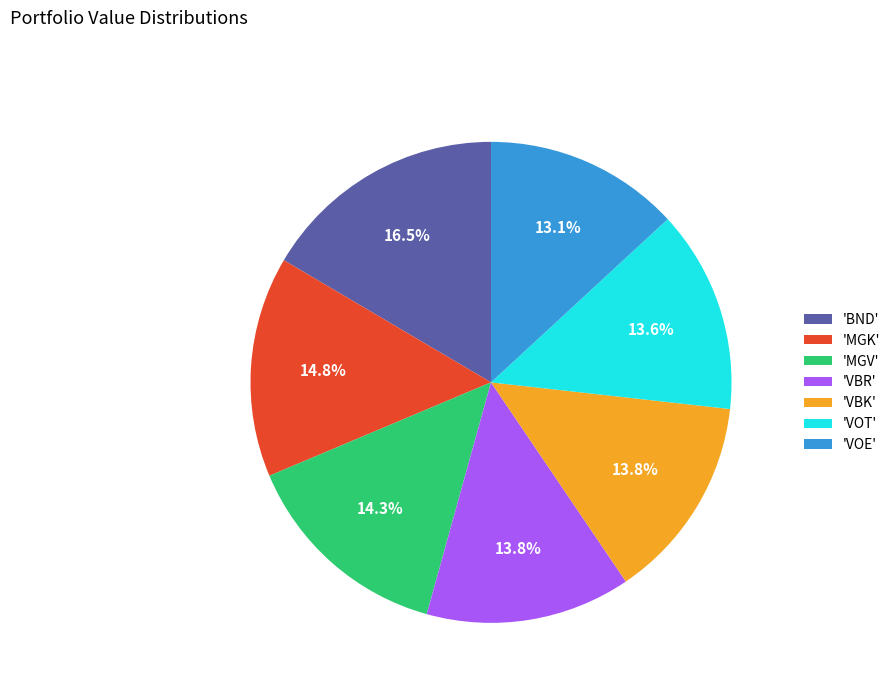

Which has a higher value, 'VBR' or 'MGV'?

'MGV'